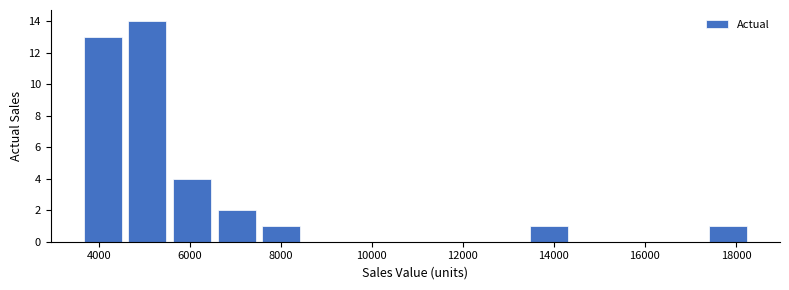

Reading left to right, transcribe this chart: for each bar, give the range it covers on the x-axis and its height. Neither the bar edges nor the heights are printed on the chart, so give them approximately, as read against the axes.

3600 to 4600: 13
4600 to 5600: 14
5600 to 6600: 4
6600 to 7600: 2
7600 to 8600: 1
8600 to 9400: 0
9400 to 10400: 0
10400 to 11400: 0
11400 to 12400: 0
12400 to 13400: 0
13400 to 14400: 1
14400 to 15400: 0
15400 to 16400: 0
16400 to 17400: 0
17400 to 18400: 1